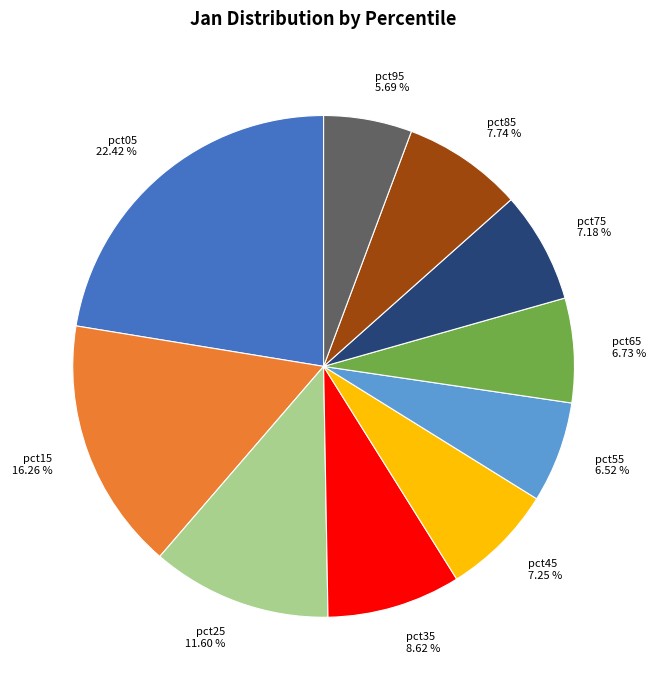

Which slice is the largest?

pct05